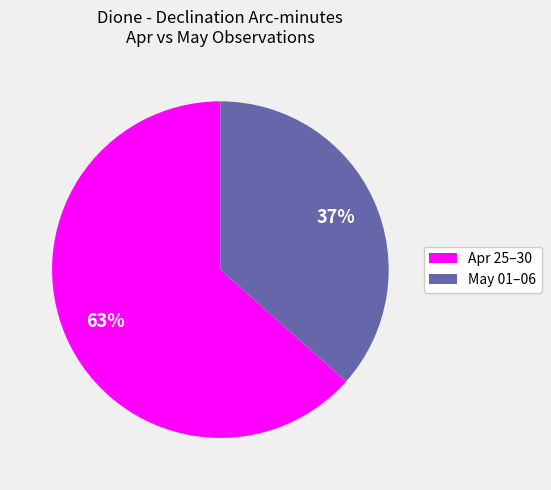

Which slice is the largest?

Apr 25–30